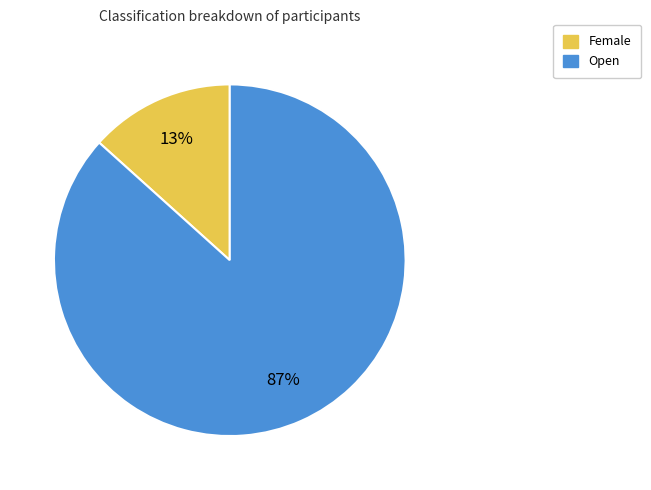

The Female slice represents 4% of the pie. True or false?

False